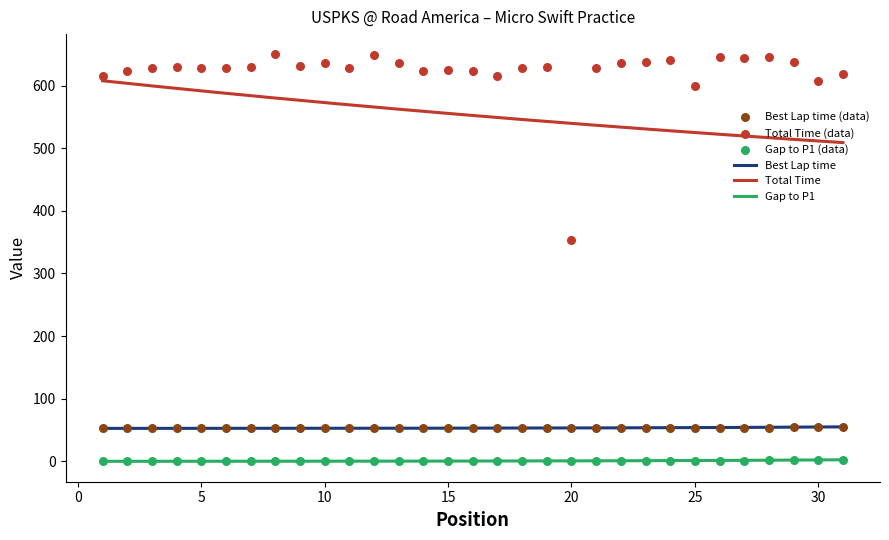

What are all the series names shown in the legend?

Best Lap time, Total Time, Gap to P1